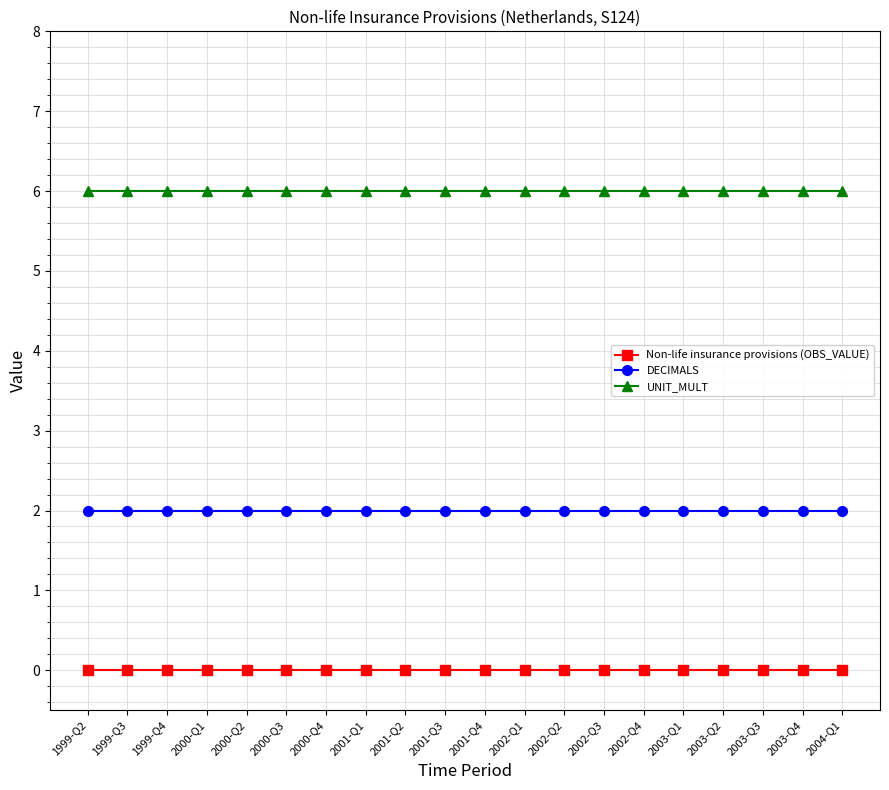

What is the total value across all series at 2001-Q3?

8